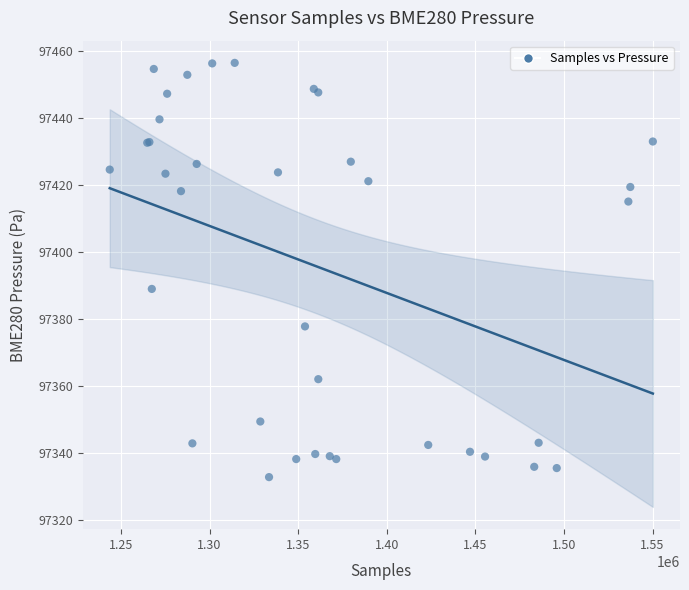

What Y value in the scatter plot is closest to 97394?

97389.0